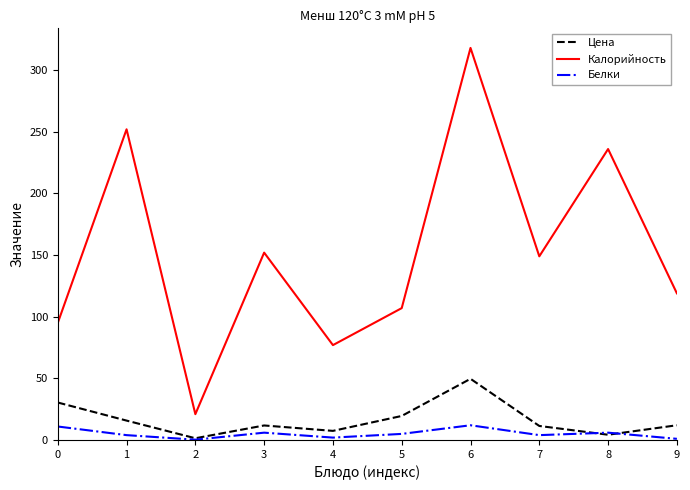

What is the total value across all series at 7?

164.4